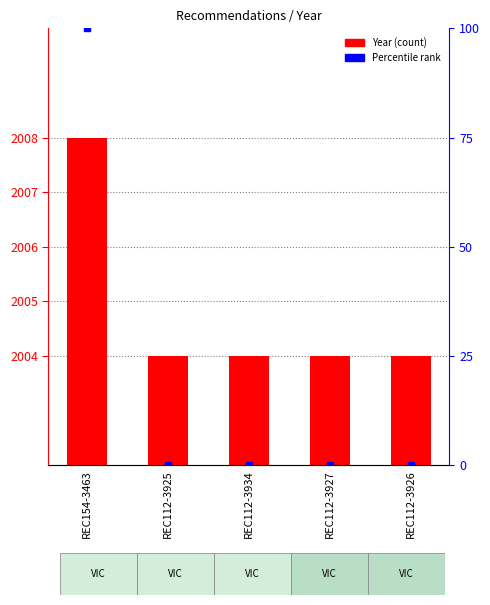

What is the difference between the maximum and minimum values?

4